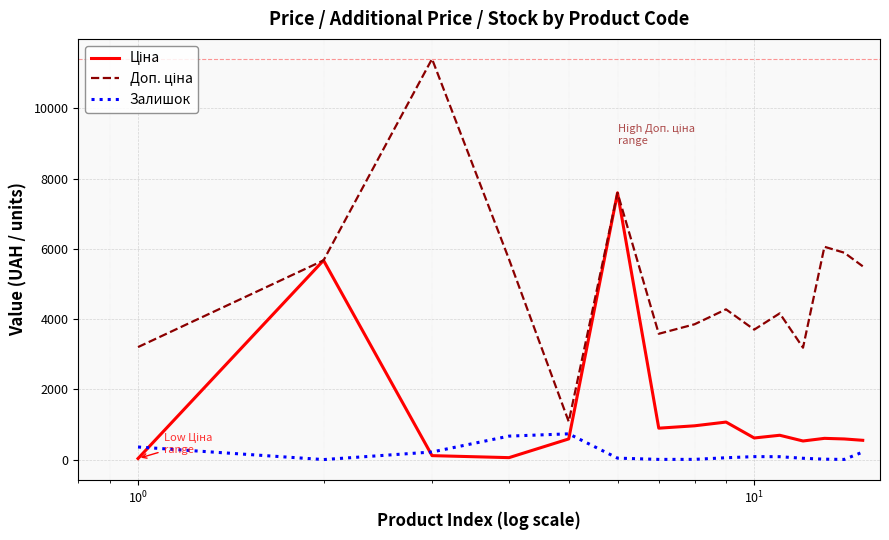

What is the maximum value for Залишок?

735.0